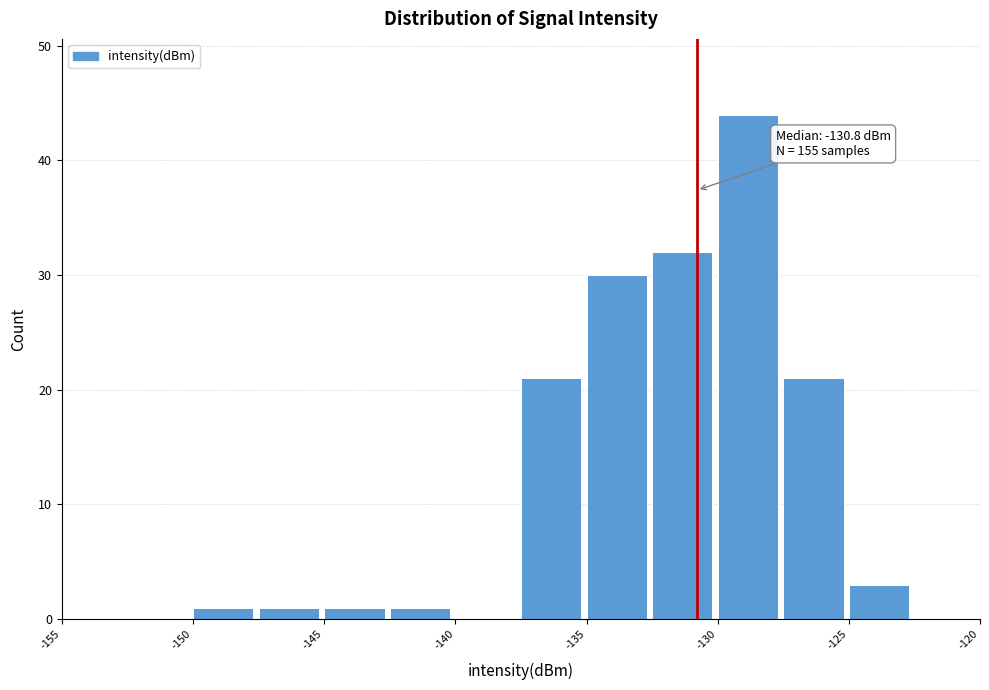

Which range on the x-axis has the tallest bar?

-130.0 to -127.5